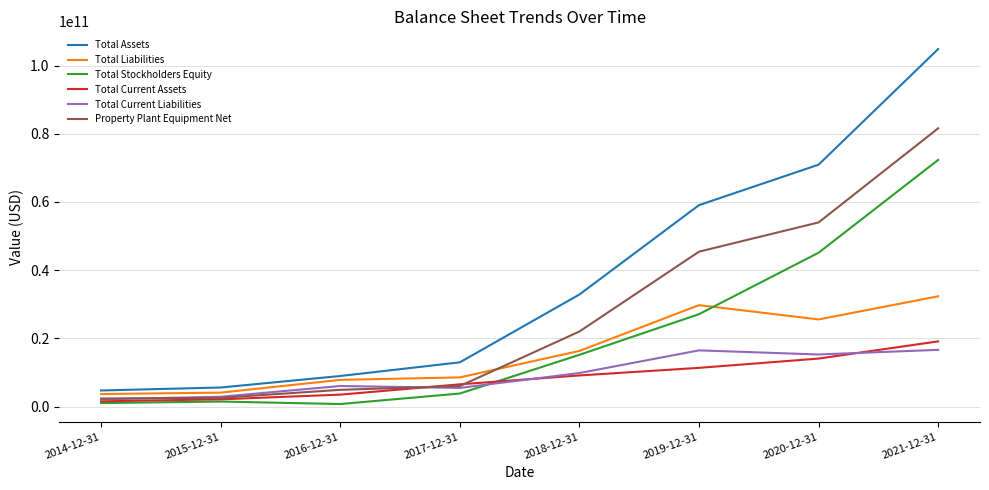

How many series are shown in this chart?

6